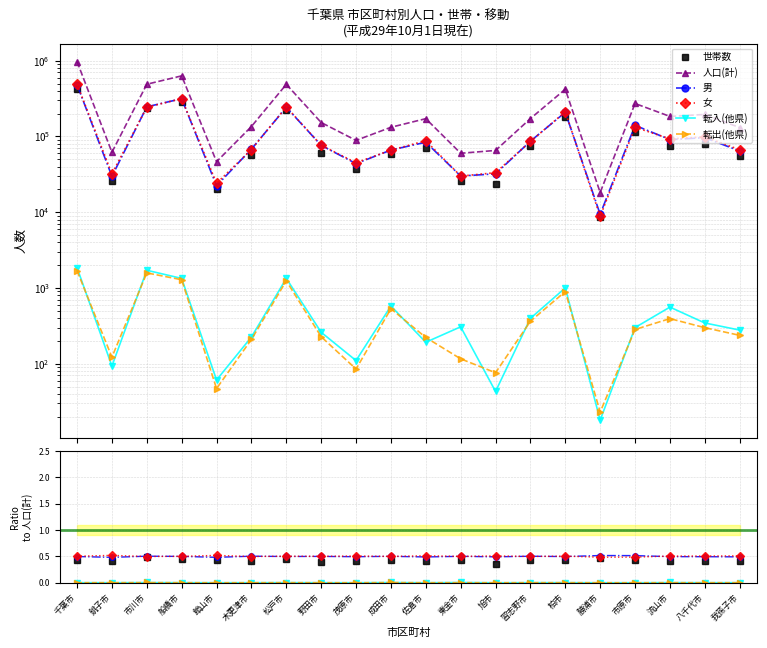

Does the chart have visible grid lines?

Yes